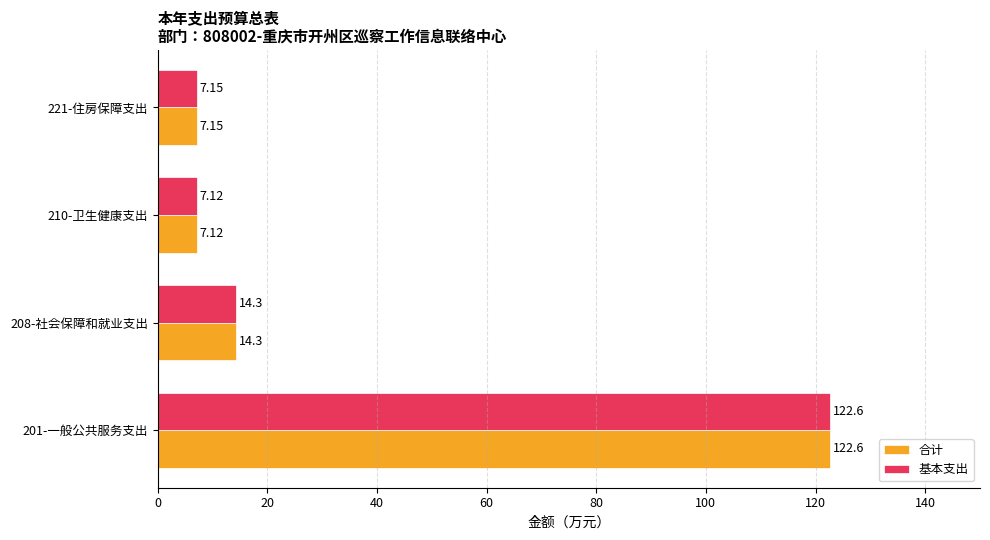

How many data points in 基本支出 are above 14?

2